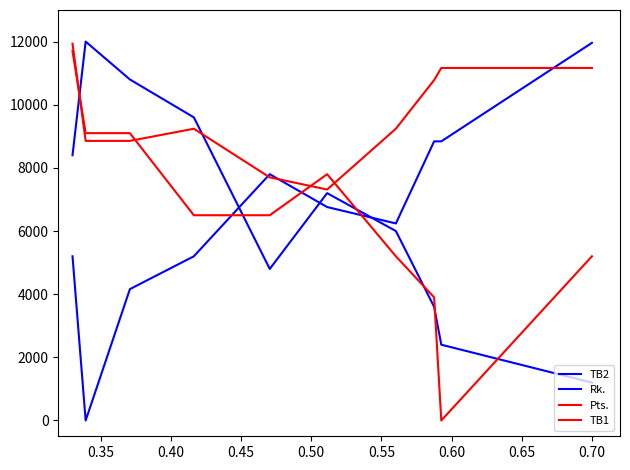

Does the chart display data point markers on the line(s)?

No